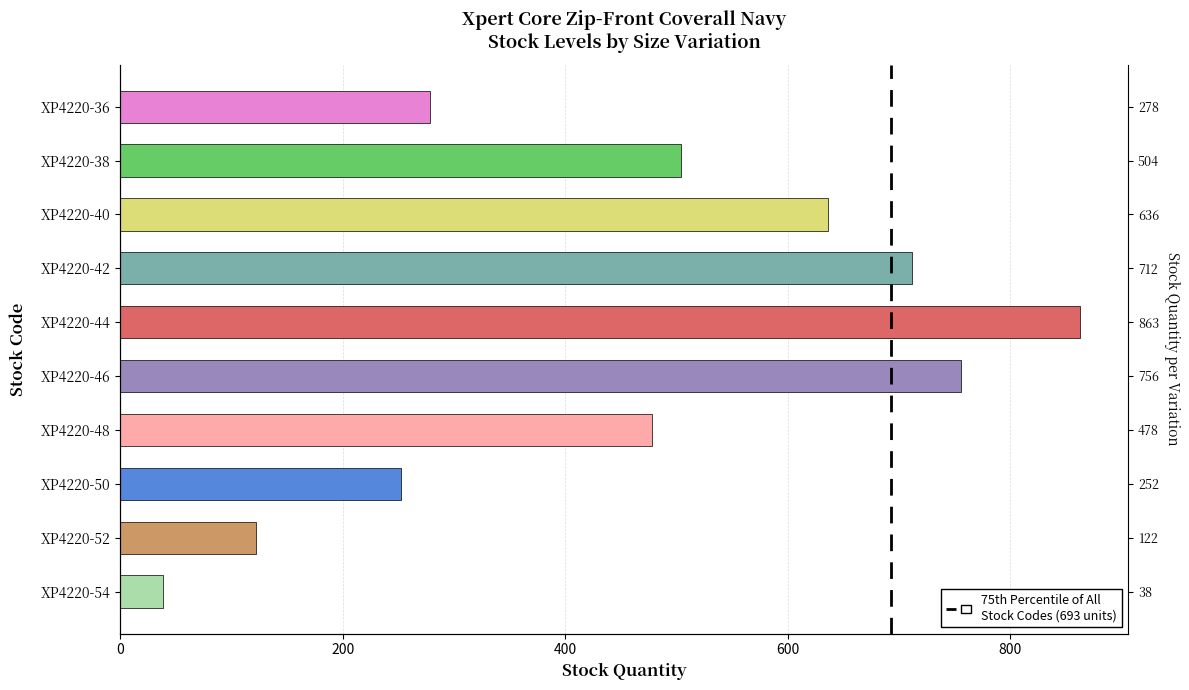

What is the minimum value shown in the chart?

38